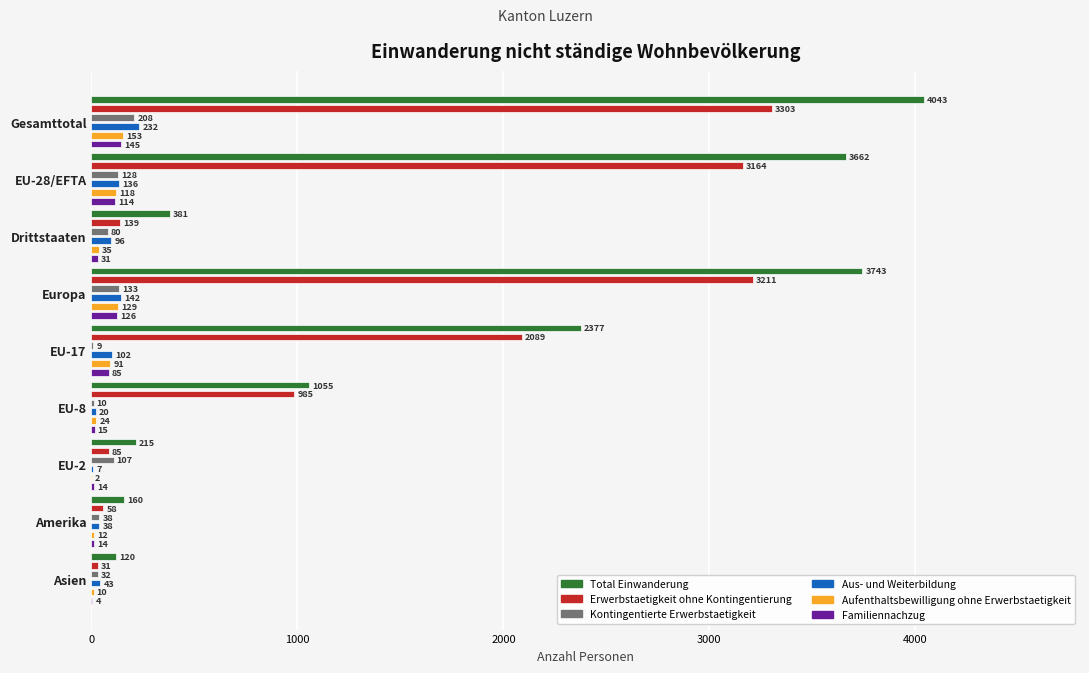

Rank the series by their maximum value, from highest to lowest.

Total Einwanderung, Erwerbstaetigkeit ohne Kontingentierung, Aus- und Weiterbildung, Kontingentierte Erwerbstaetigkeit, Aufenthaltsbewilligung ohne Erwerbstaetigkeit, Familiennachzug